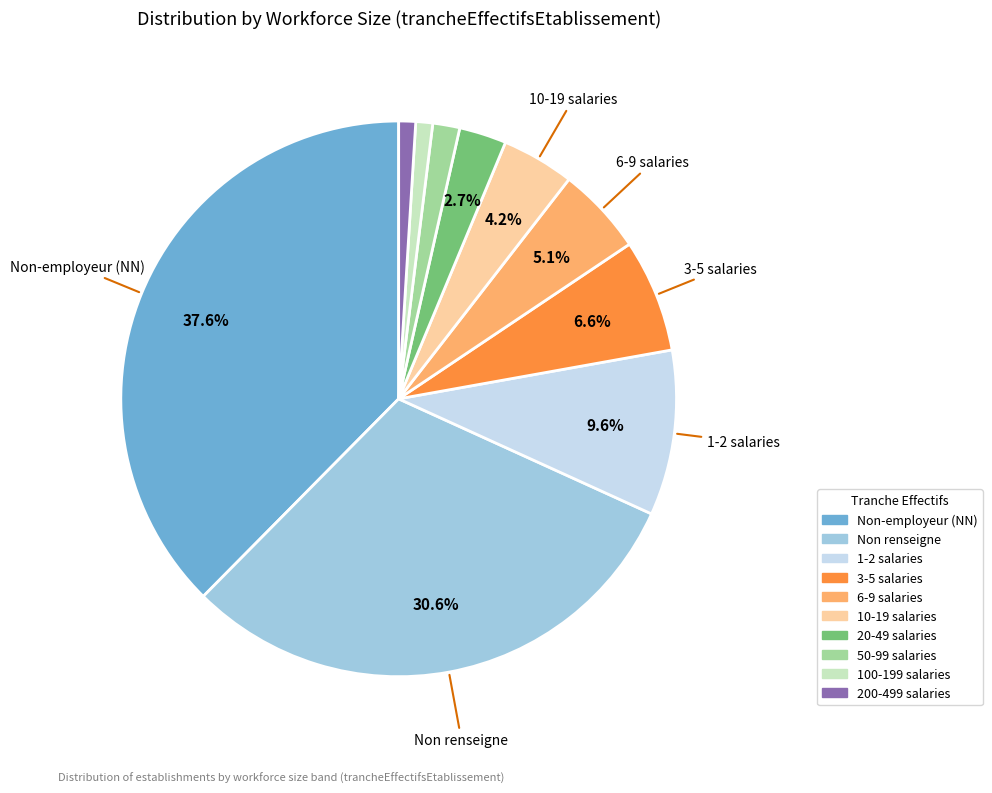

Is there any slice that represents more than half of the pie?

No